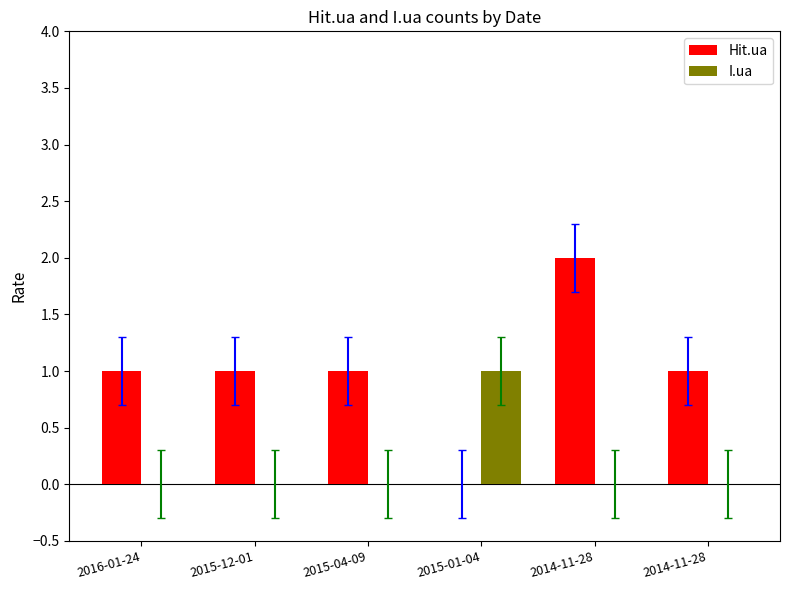

At which category is the sum across all series the highest?

2014-11-28